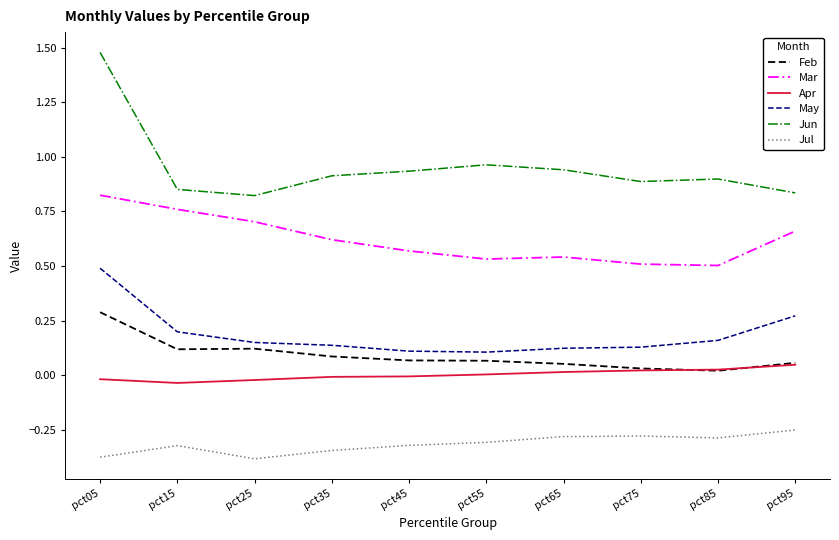

Rank the series by their maximum value, from highest to lowest.

Jun, Mar, May, Feb, Apr, Jul